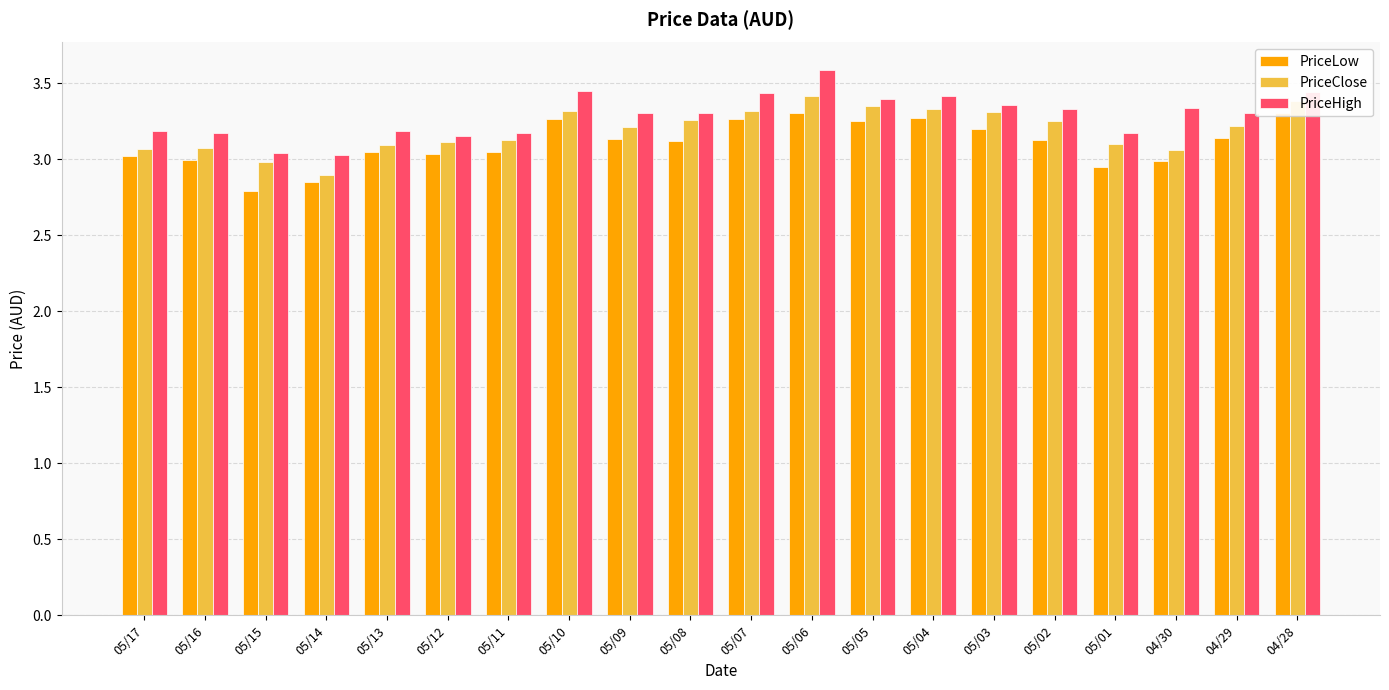

Read the PriceHigh value at 05/08.

3.3